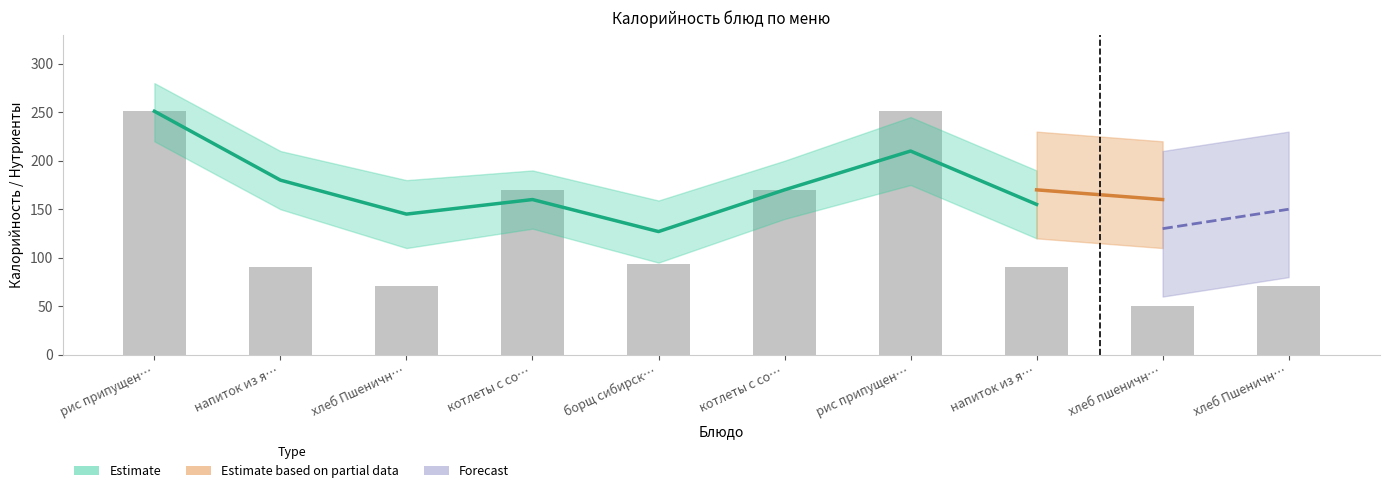

What is the difference between the second highest and second lowest values?

180